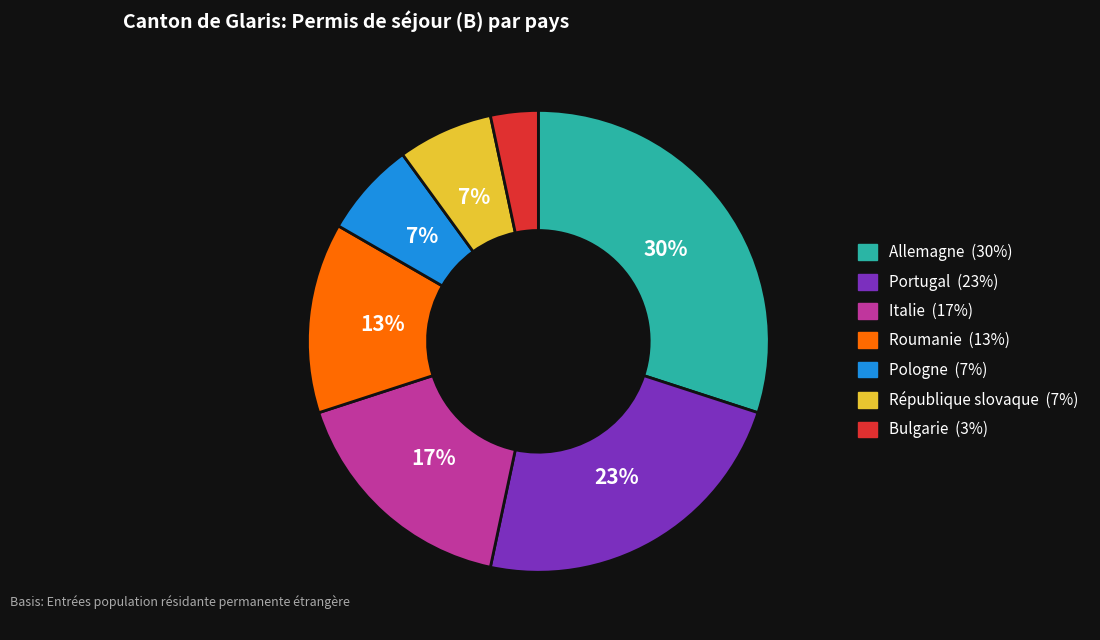

How many segments does this pie chart have?

7